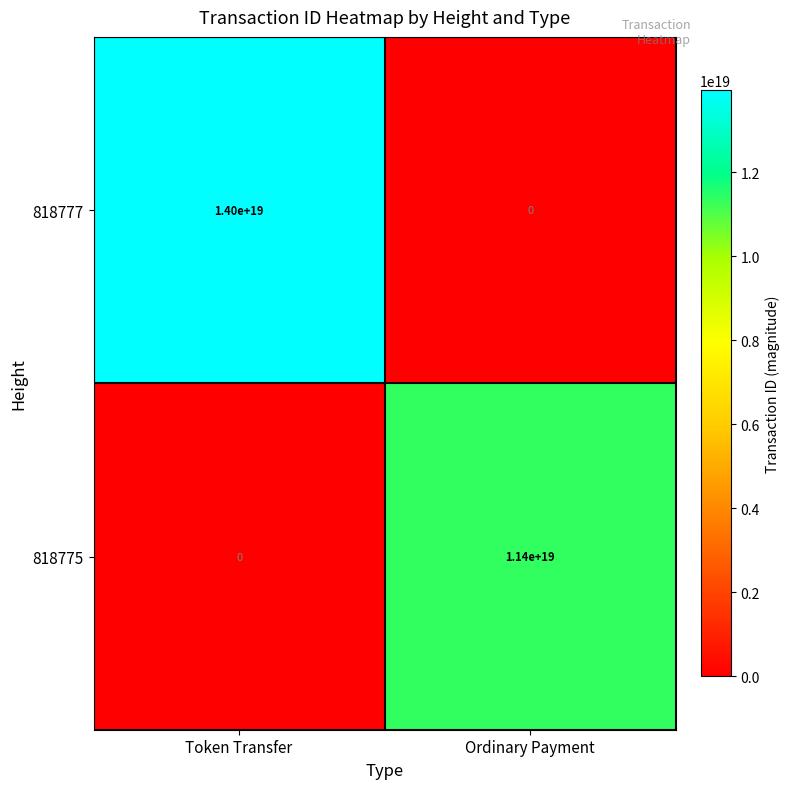

Is the value of 818777 at Token Transfer greater than the value of 818775 at Ordinary Payment?

Yes